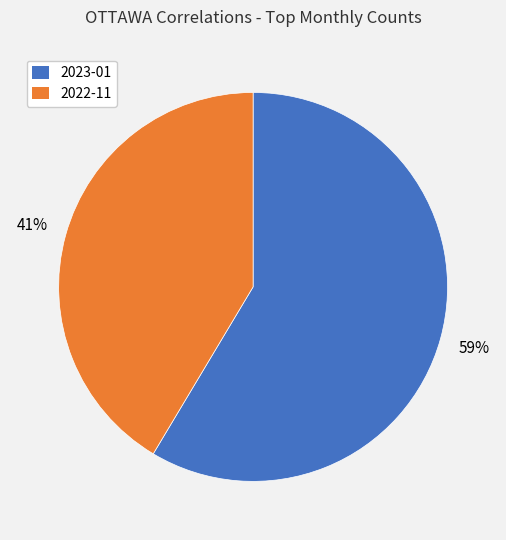

What is the largest slice in the pie chart?

2023-01